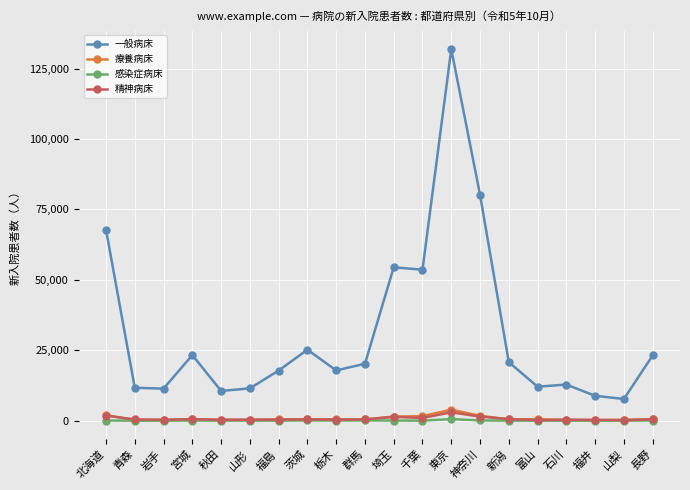

What is the difference between the maximum and second lowest values in the 一般病床 series?

123057